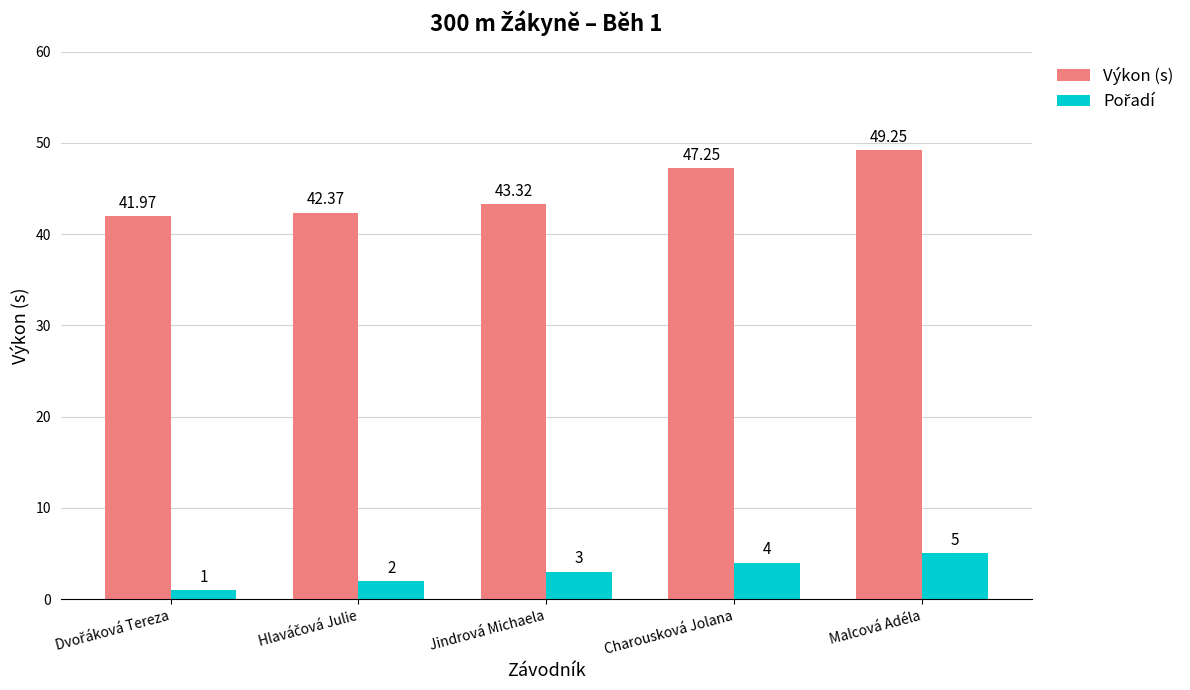

At which category is the sum across all series the highest?

Malcová Adéla